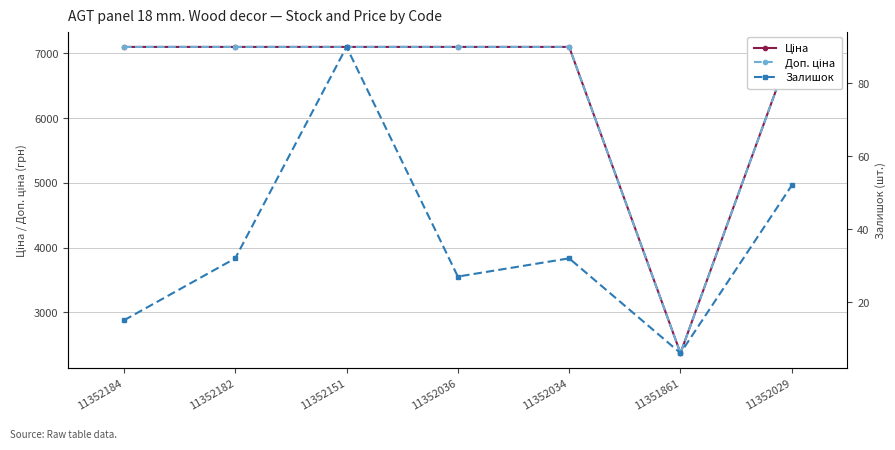

Reading left to right, extract all data points from this chart.

Ціна: 11352184=7098.8	11352182=7098.8	11352151=7098.8	11352036=7098.8	11352034=7098.8	11351861=2372.4	11352029=7098.8
Доп. ціна: 11352184=7098.8	11352182=7098.8	11352151=7098.8	11352036=7098.8	11352034=7098.8	11351861=2372.0	11352029=7098.8
Залишок: 11352184=15.0	11352182=32.0	11352151=90.0	11352036=27.0	11352034=32.0	11351861=6.0	11352029=52.0